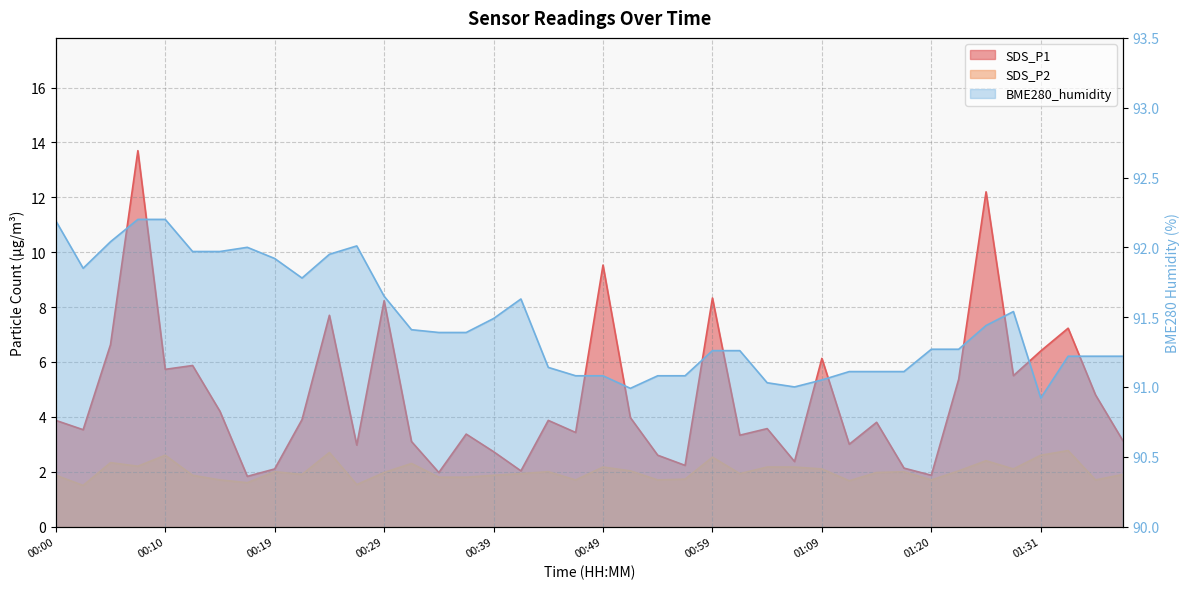

The value of SDS_P1 at 00:29 is 8.2. True or false?

True